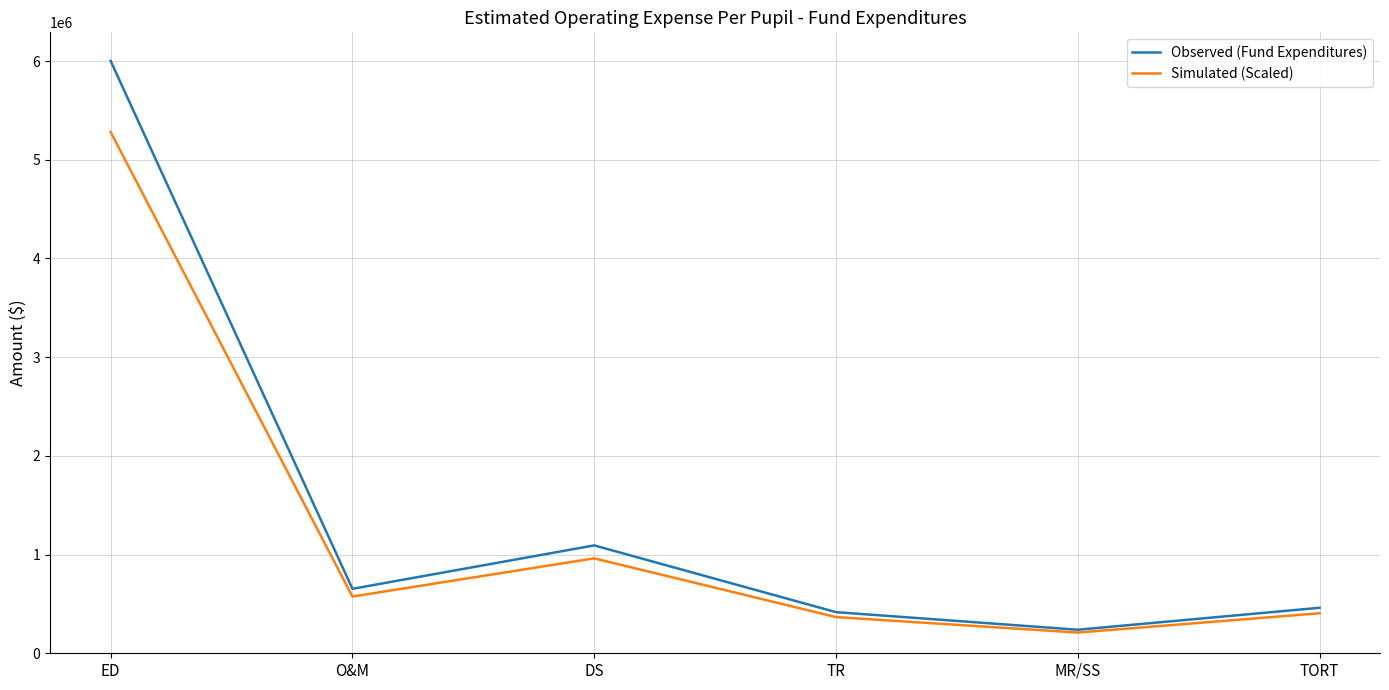

List the series in order of their peak value, lowest first.

Simulated (Scaled), Observed (Fund Expenditures)